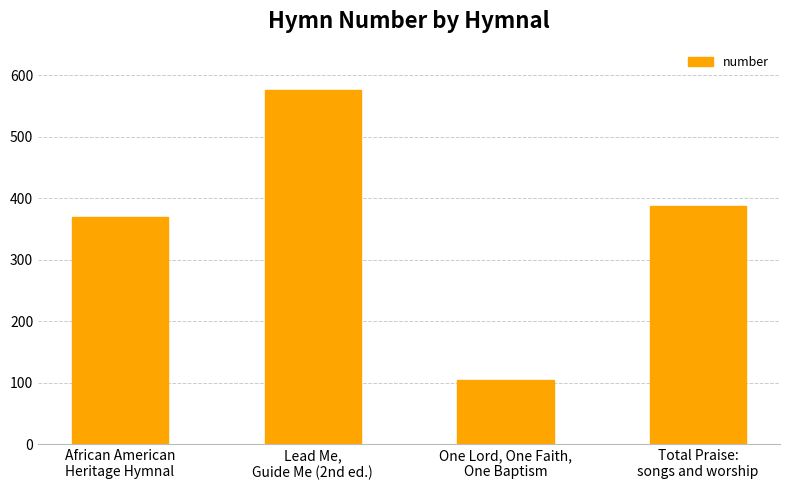

What is the smallest value displayed?

104